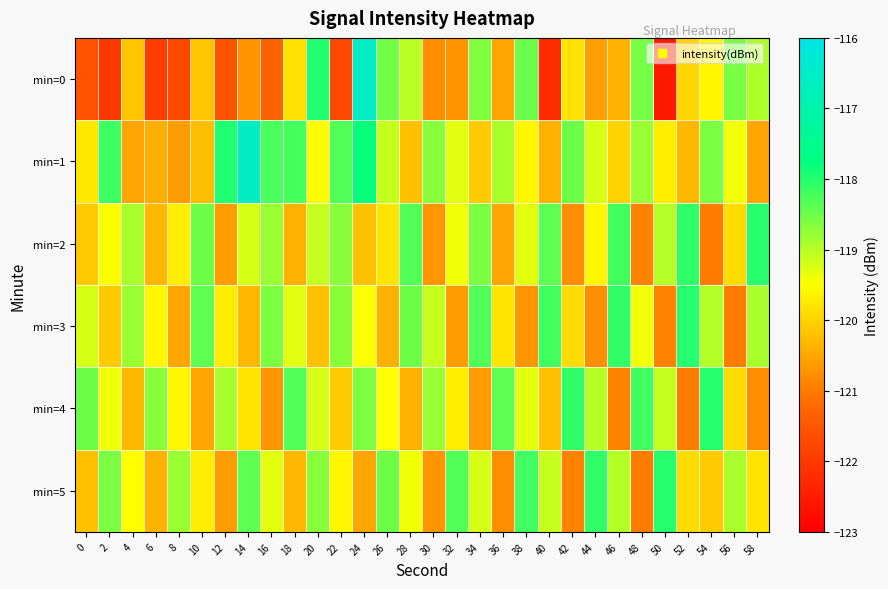

Reading left to right, list all the values displayed in this chart.

min=0: 0=-121.6	2=-122.0	4=-120.2	6=-121.9	8=-121.7	10=-120.1	12=-121.6	14=-120.7	16=-121.3	18=-119.8	20=-118.0	22=-121.8	24=-116.6	26=-118.5	28=-119.0	30=-120.8	32=-120.7	34=-118.6	36=-120.5	38=-118.5	40=-122.2	42=-119.8	44=-120.6	46=-120.4	48=-118.6	50=-122.6	52=-120.0	54=-119.6	56=-118.6	58=-118.9
min=1: 0=-119.8	2=-118.2	4=-120.5	6=-120.4	8=-120.6	10=-120.2	12=-118.0	14=-116.6	16=-118.2	18=-118.2	20=-119.5	22=-118.3	24=-117.8	26=-119.1	28=-120.2	30=-118.7	32=-119.3	34=-120.1	36=-118.9	38=-119.6	40=-120.4	42=-118.5	44=-119.2	46=-120.0	48=-118.8	50=-119.7	52=-120.3	54=-118.6	56=-119.4	58=-120.5
min=2: 0=-120.1	2=-119.5	4=-118.9	6=-120.3	8=-119.7	10=-118.5	12=-120.6	14=-119.2	16=-118.8	18=-120.4	20=-119.1	22=-118.7	24=-120.2	26=-119.8	28=-118.3	30=-120.7	32=-119.4	34=-118.6	36=-120.5	38=-119.3	40=-118.4	42=-120.8	44=-119.6	46=-118.2	48=-120.9	50=-119.0	52=-118.1	54=-121.0	56=-119.9	58=-118.0
min=3: 0=-119.2	2=-120.1	4=-118.8	6=-119.6	8=-120.5	10=-118.4	12=-119.7	14=-120.3	16=-118.6	18=-119.3	20=-120.2	22=-118.7	24=-119.5	26=-120.4	28=-118.5	30=-119.1	32=-120.6	34=-118.3	36=-119.8	38=-120.7	40=-118.2	42=-119.9	44=-120.8	46=-118.1	48=-119.4	50=-120.9	52=-118.0	54=-119.0	56=-121.0	58=-118.9
min=4: 0=-118.5	2=-119.4	4=-120.3	6=-118.7	8=-119.6	10=-120.5	12=-118.9	14=-119.8	16=-120.7	18=-118.3	20=-119.2	22=-120.1	24=-118.6	26=-119.5	28=-120.4	30=-118.8	32=-119.7	34=-120.6	36=-118.4	38=-119.3	40=-120.2	42=-118.1	44=-119.0	46=-120.9	48=-118.2	50=-119.1	52=-121.0	54=-118.0	56=-119.9	58=-120.8
min=5: 0=-120.2	2=-118.6	4=-119.5	6=-120.4	8=-118.8	10=-119.7	12=-120.6	14=-118.4	16=-119.3	18=-120.3	20=-118.7	22=-119.6	24=-120.5	26=-118.5	28=-119.4	30=-120.7	32=-118.3	34=-119.2	36=-120.8	38=-118.2	40=-119.1	42=-120.9	44=-118.1	46=-119.0	48=-121.0	50=-118.0	52=-119.9	54=-120.1	56=-118.9	58=-119.8